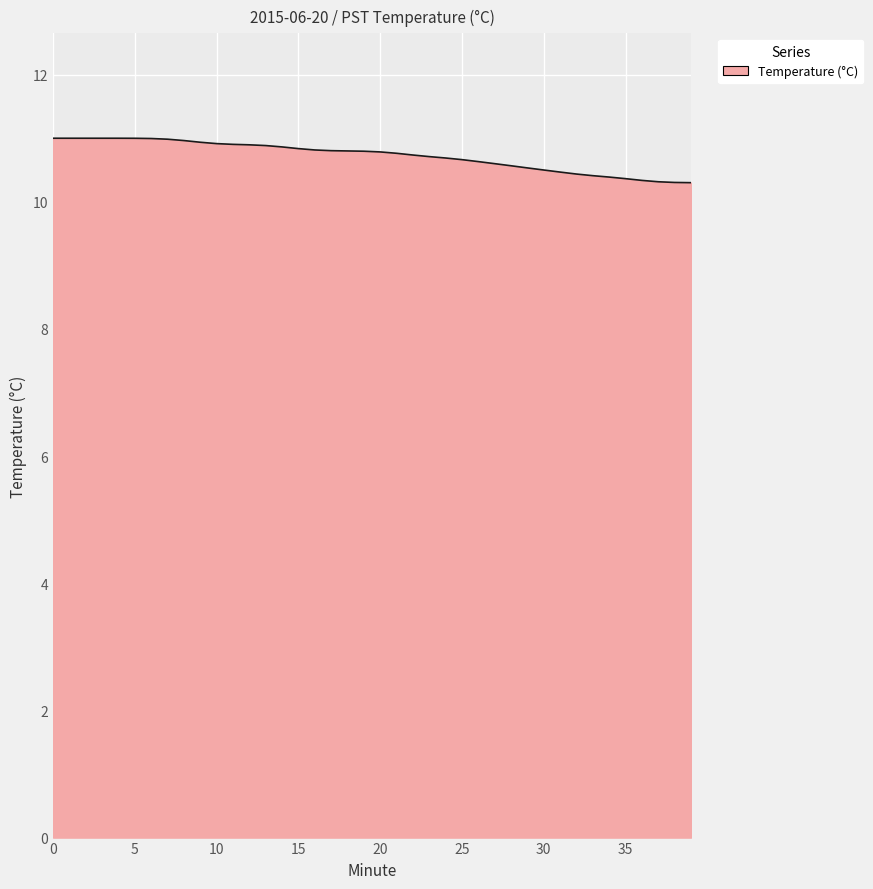

What is the difference between the maximum and minimum values?

0.7